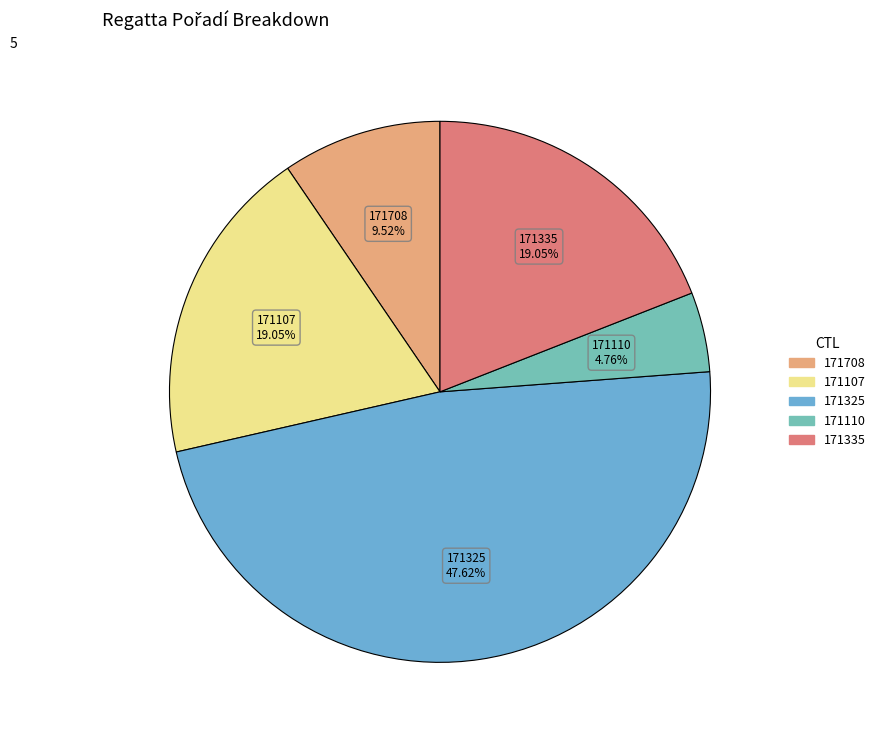

What is the total percentage of 171708 and 171335?

28.6%